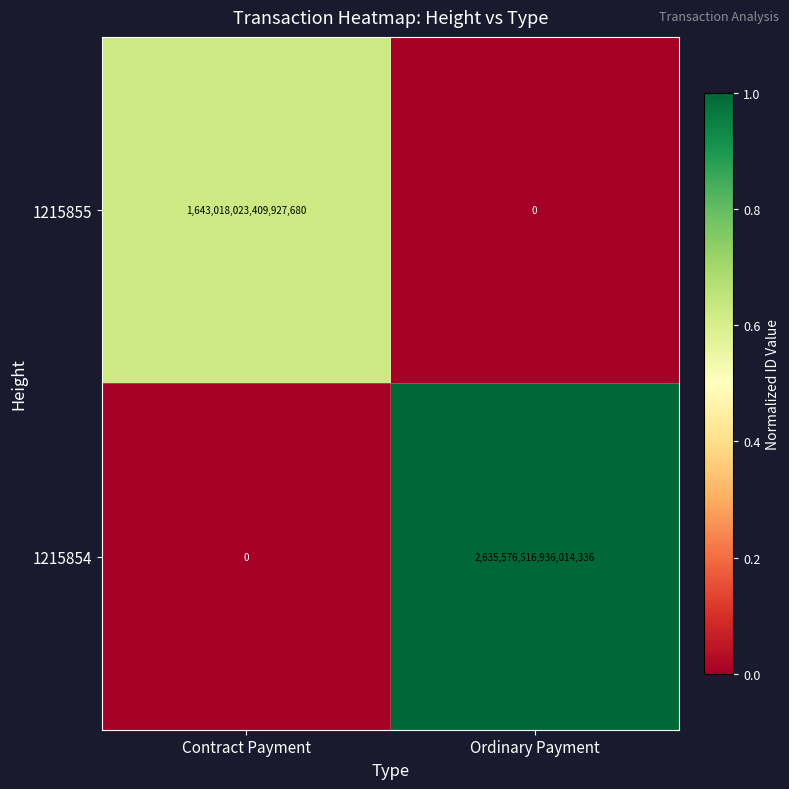

Between Contract Payment and Ordinary Payment, which series saw the biggest shift?

1215854